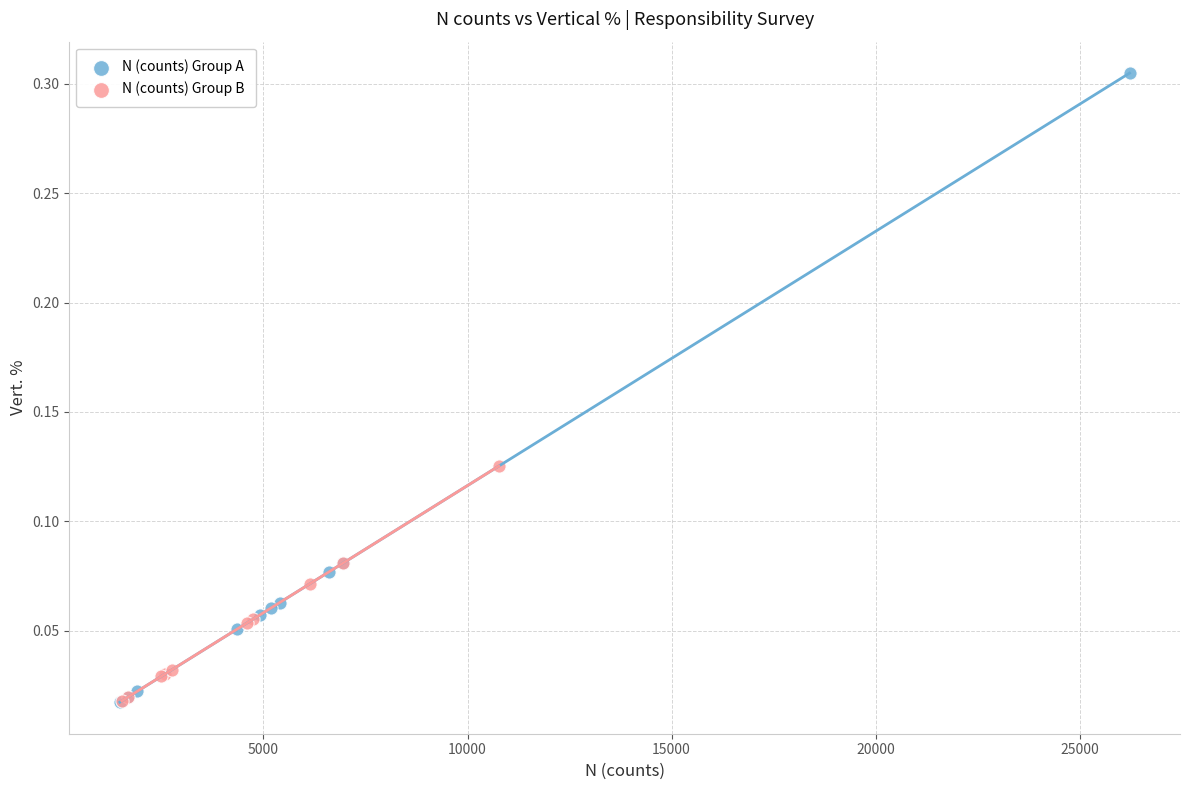

Which series reaches the maximum Y coordinate?

N (counts) Group A